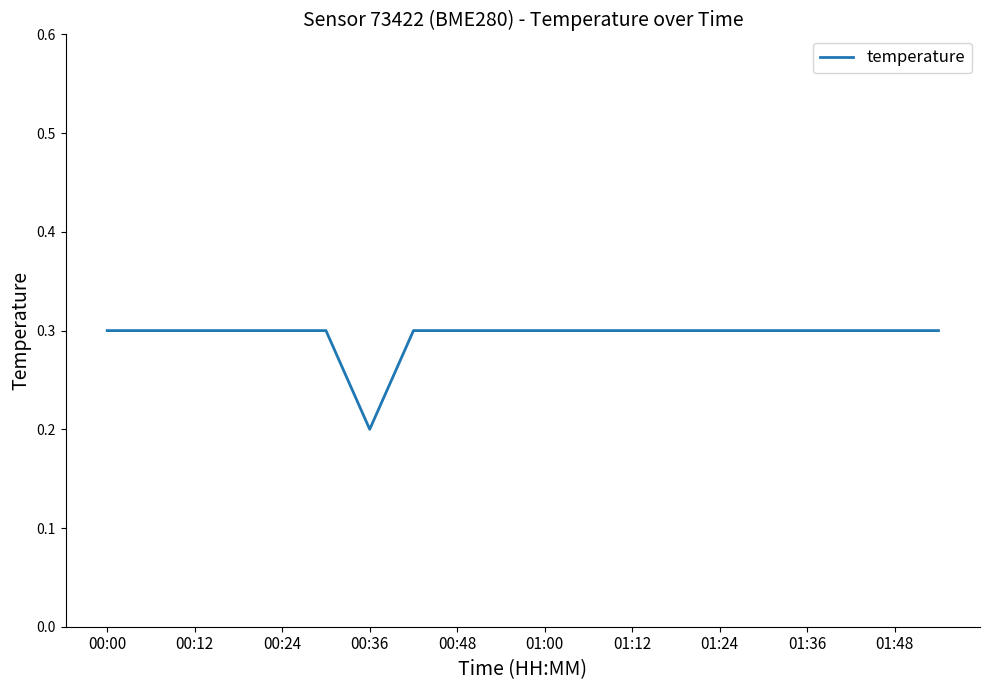

What is the maximum value shown in the chart?

0.3